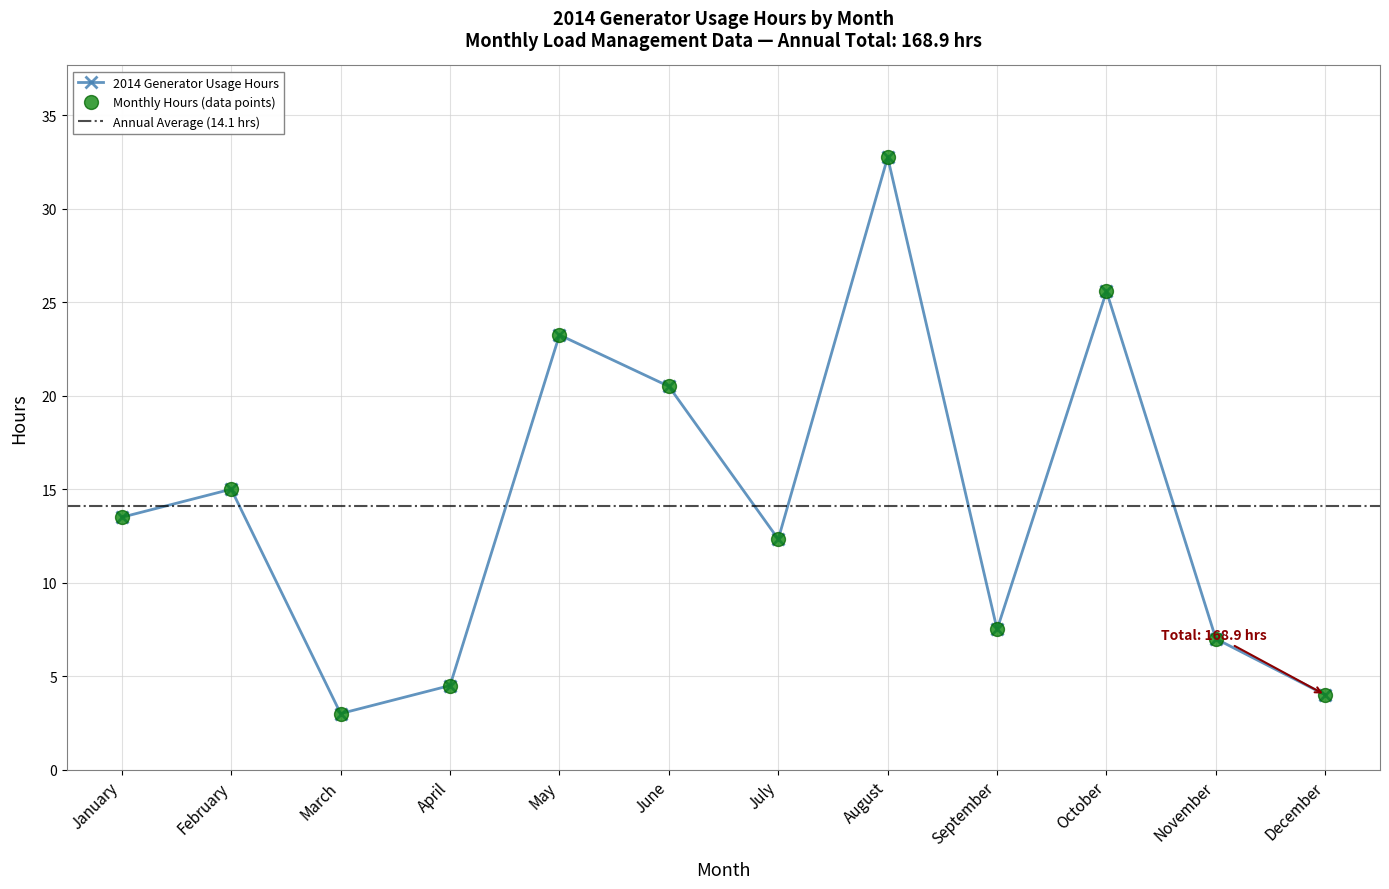

What is the value of the 11th point from the left?

7.0